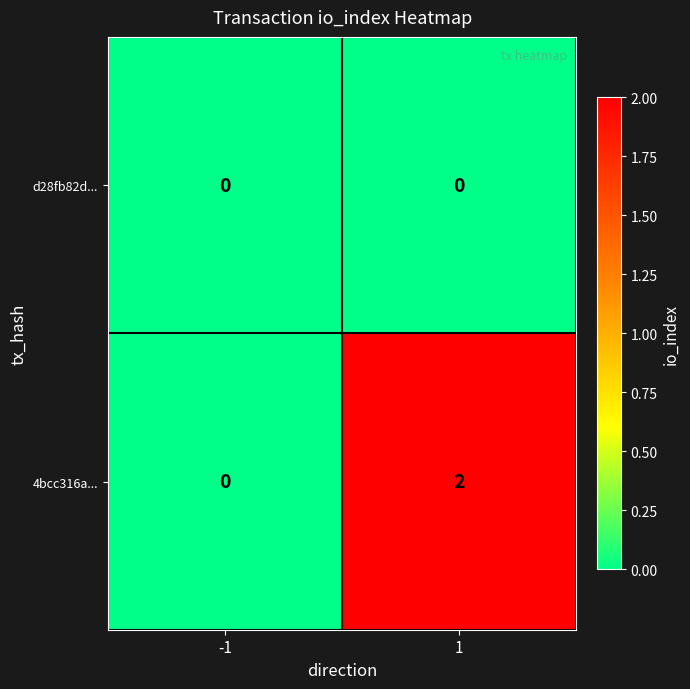

List the series in order of their peak value, lowest first.

d28fb82d..., 4bcc316a...